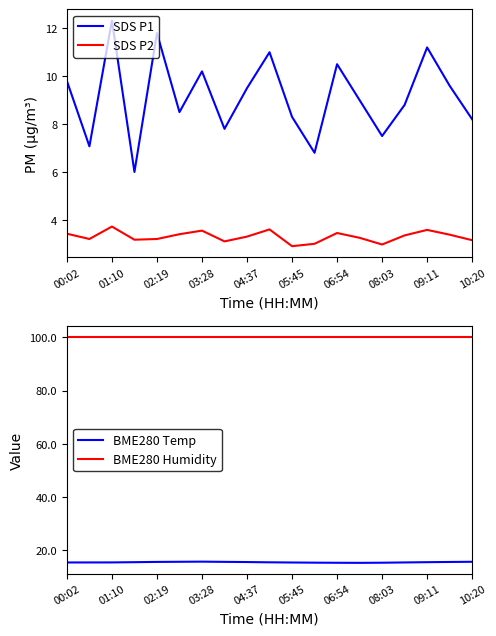

At which label does SDS P1 reach its peak?

01:10